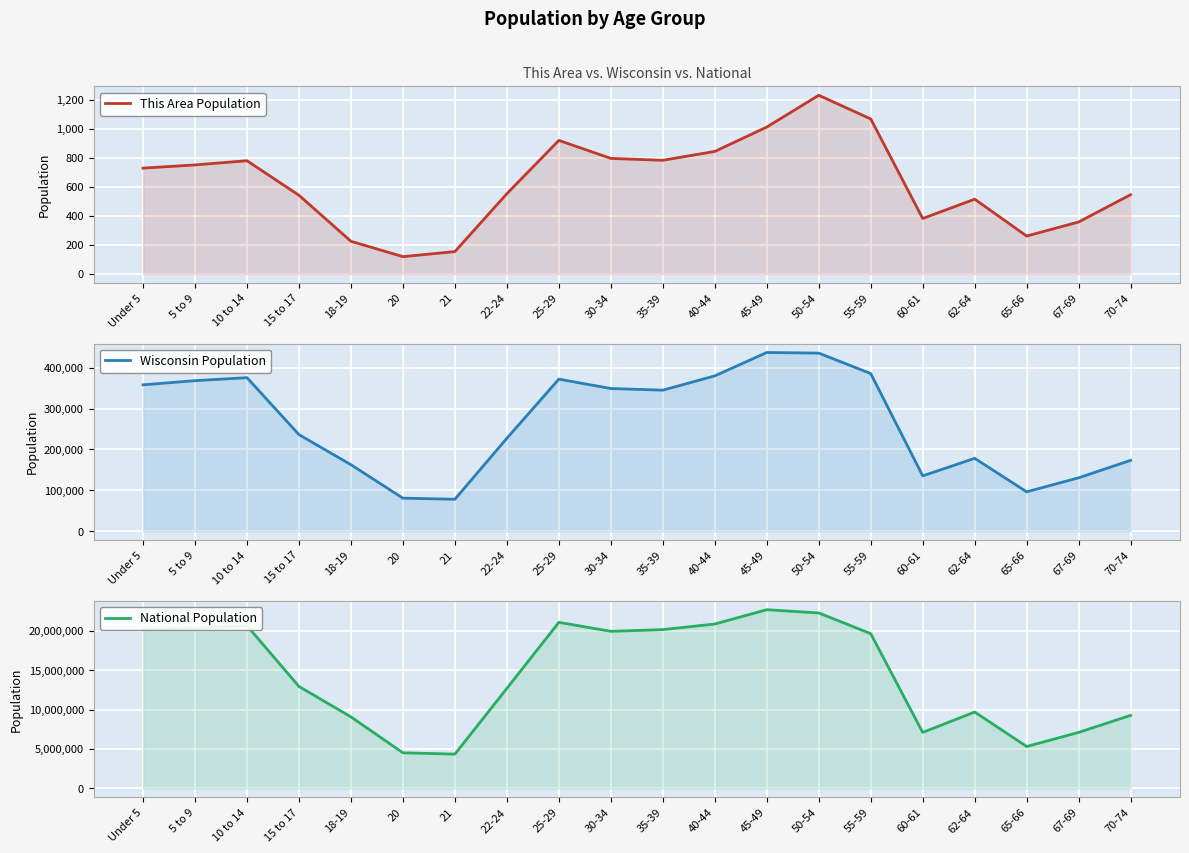

Which category has the lowest value across all series?

20